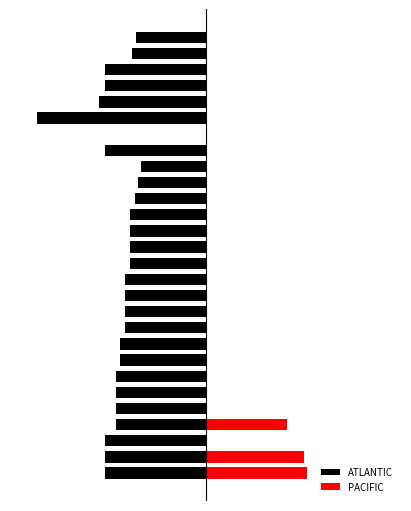

Which label corresponds to the smallest value in the chart?

22